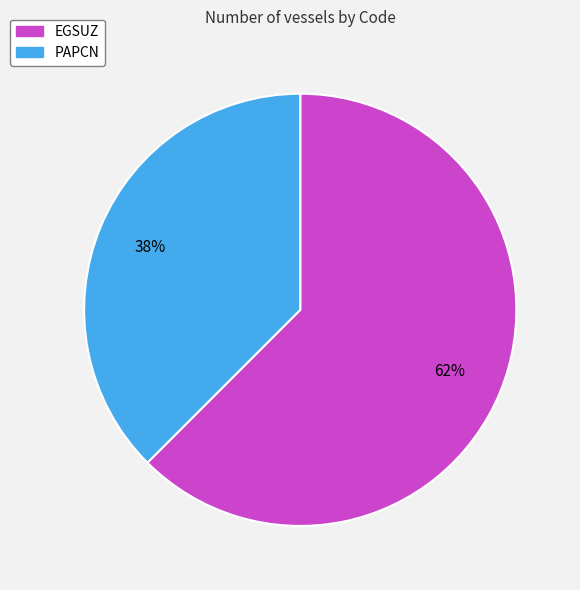

Between EGSUZ and PAPCN, which is larger?

EGSUZ